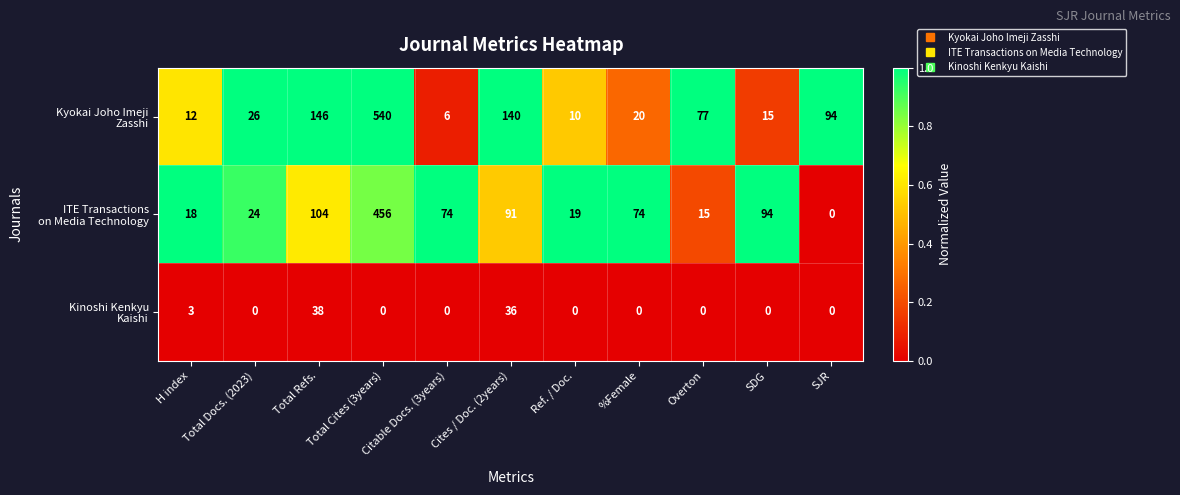

At which category is the sum across all series the highest?

Total Cites (3years)